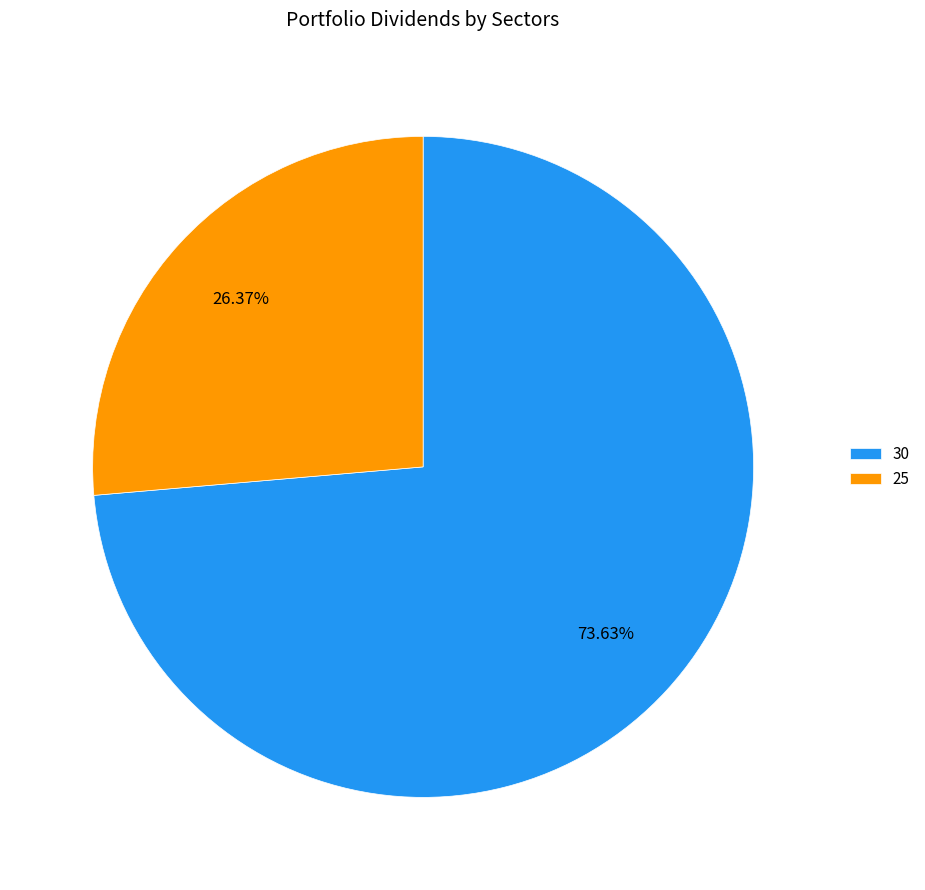

What is the smallest slice in the pie chart?

25